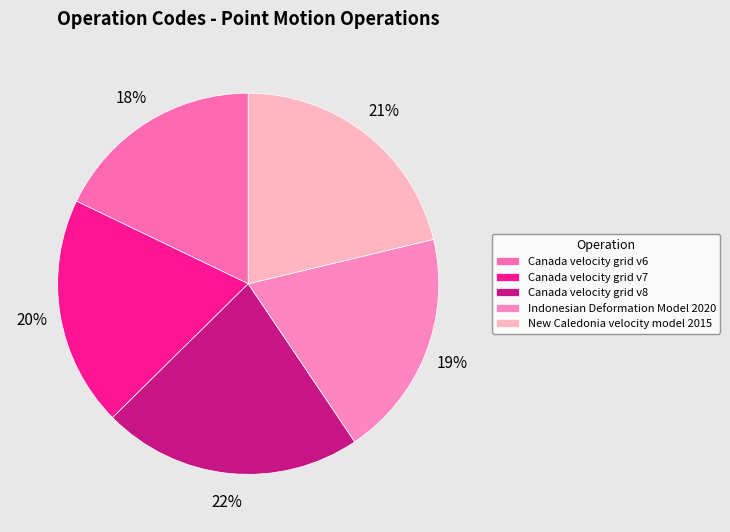

True or false: New Caledonia velocity model 2015 accounts for 12% of the total.

False